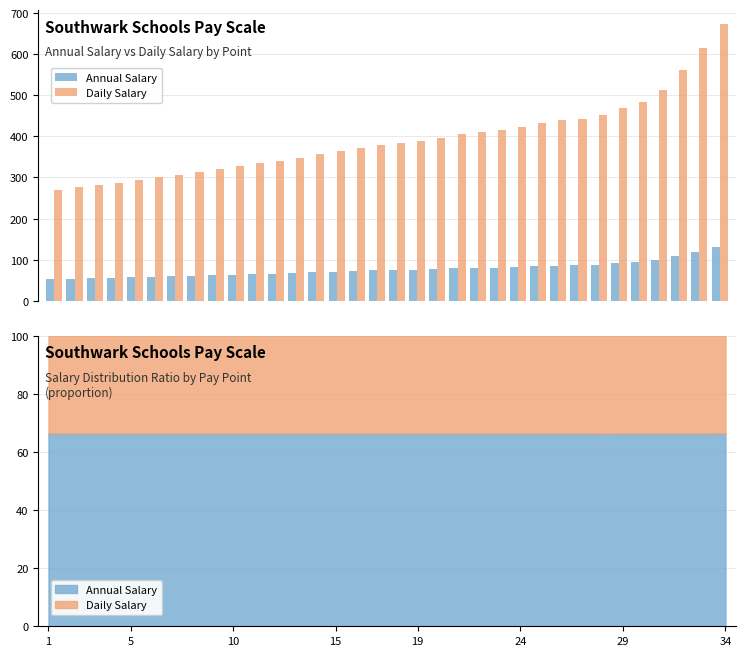

Rank the series by their maximum value, from lowest to highest.

Annual Salary, Daily Salary